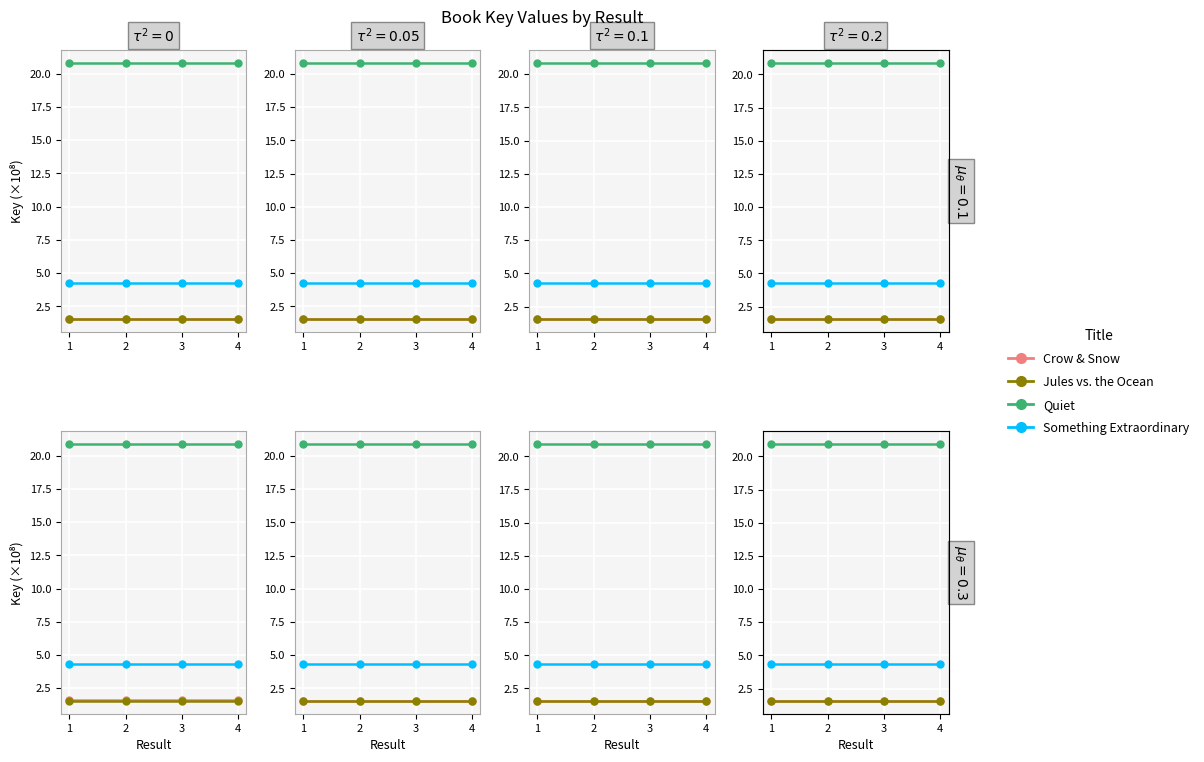

At 1, list the series in order from smallest to largest.

Jules vs. the Ocean, Crow & Snow, Something Extraordinary, Quiet